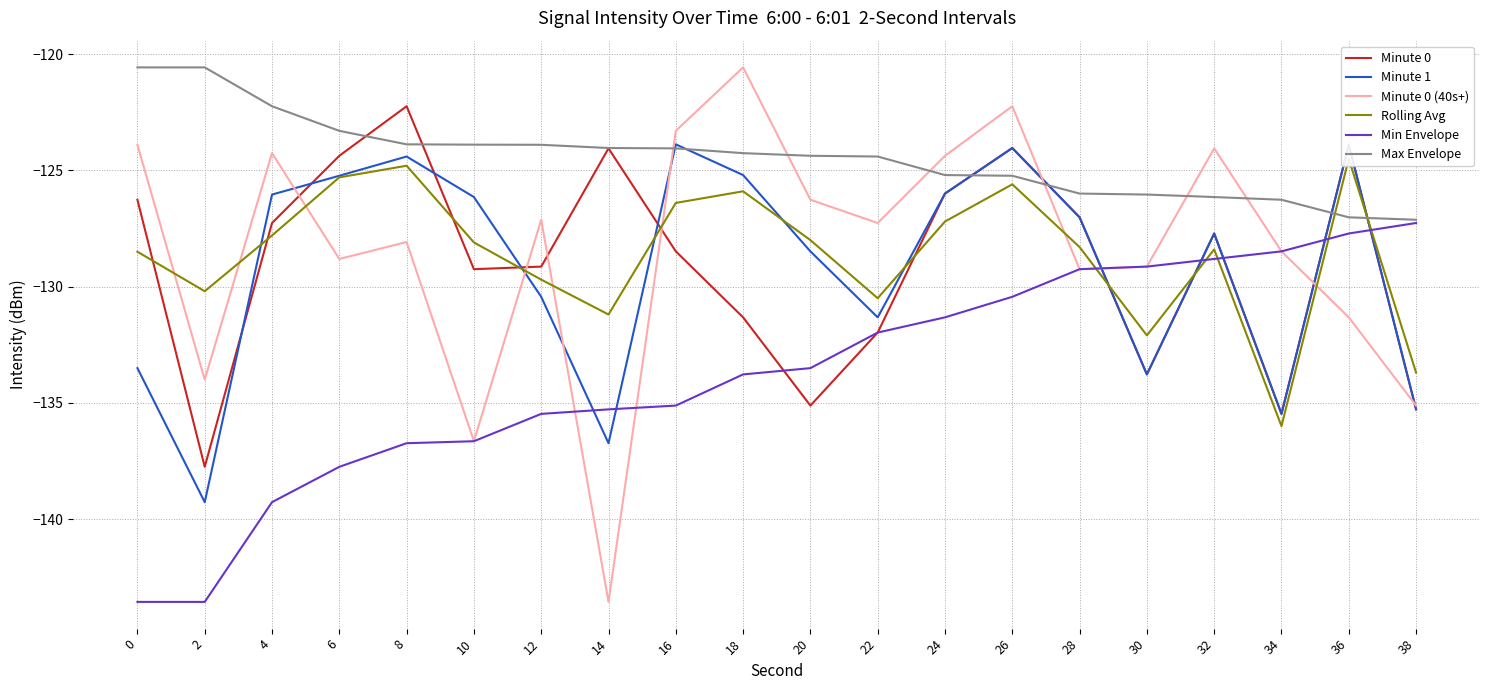

Which has a higher value, 20 or 30?

30